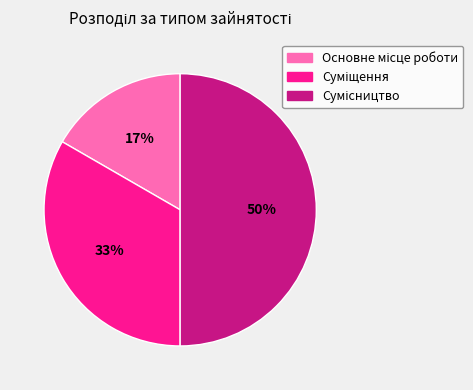

To the nearest percent, what is the difference between the largest and smallest slice percentages?

33%